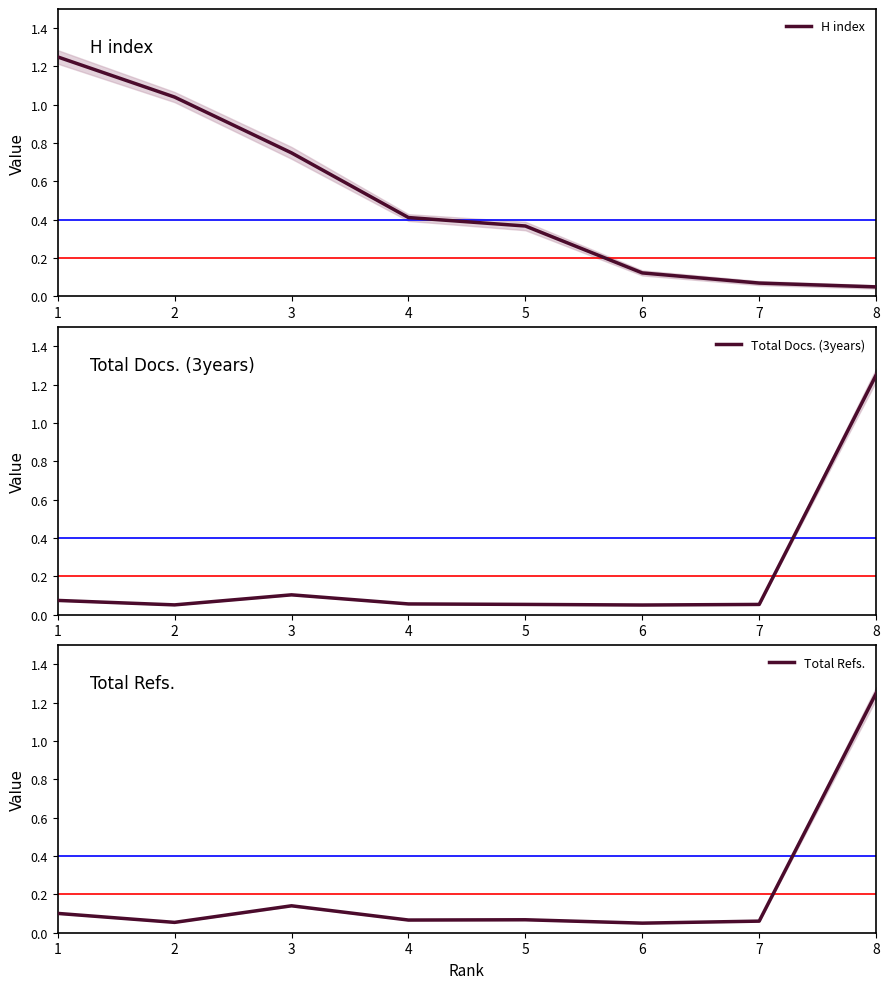

Is this an area chart (filled region under the line)?

No